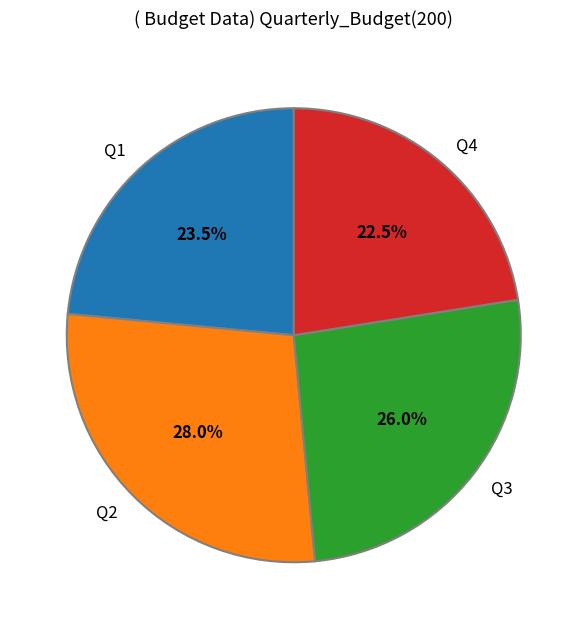

Which has a higher value, Q3 or Q2?

Q2